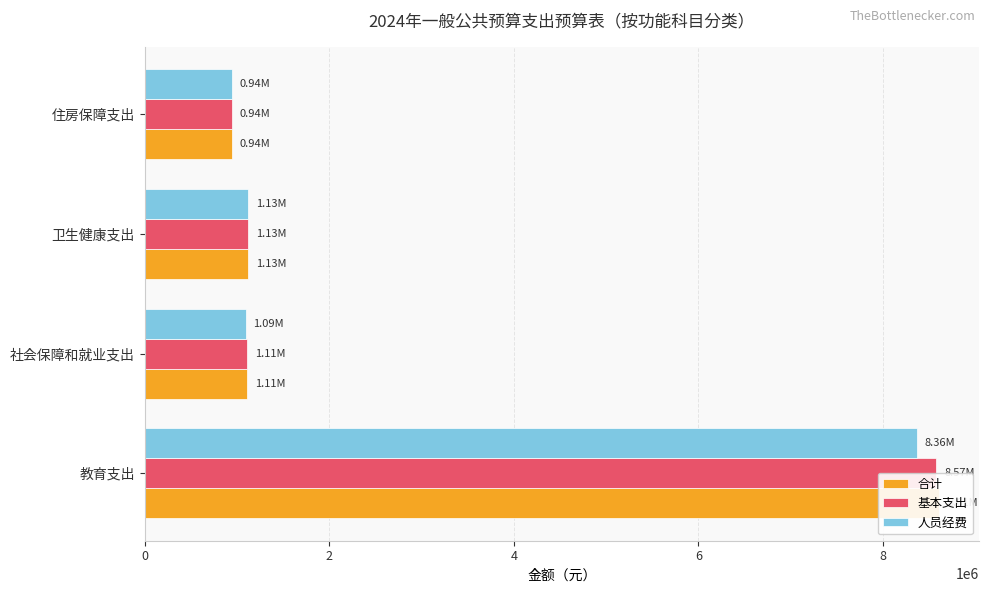

List the series in order of their peak value, highest first.

合计, 基本支出, 人员经费